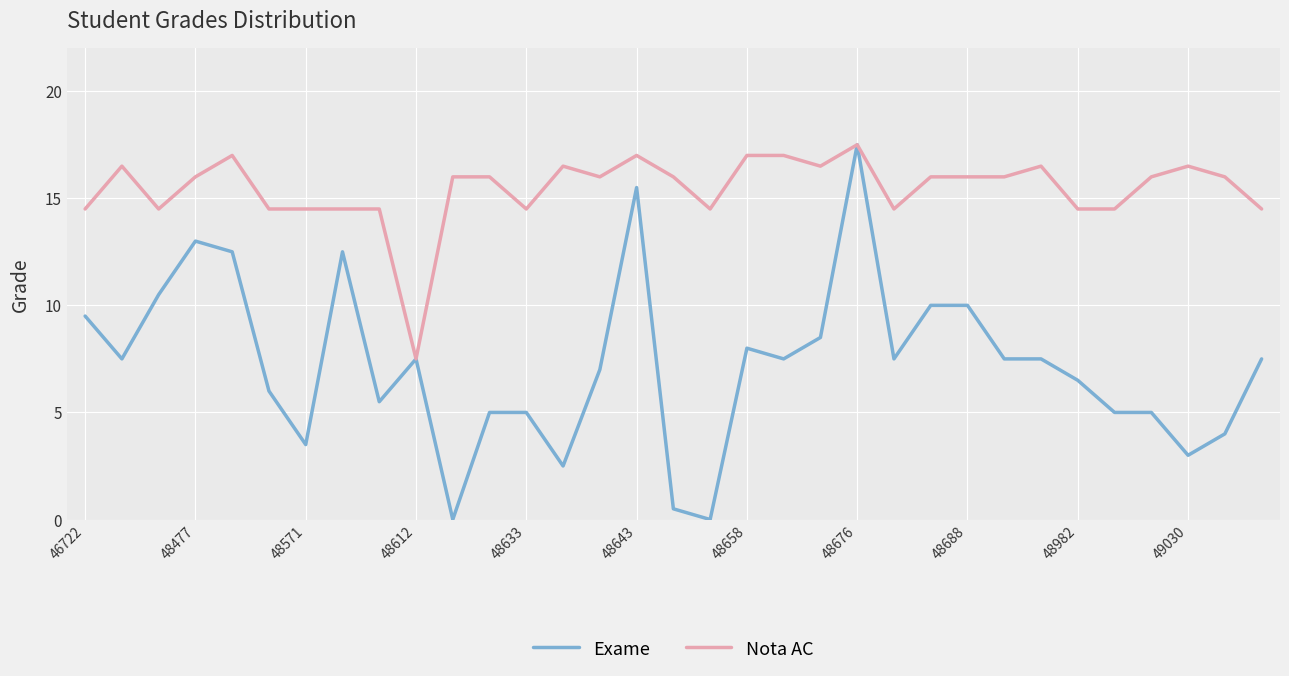

Rank the series by their average value, from lowest to highest.

Exame, Nota AC